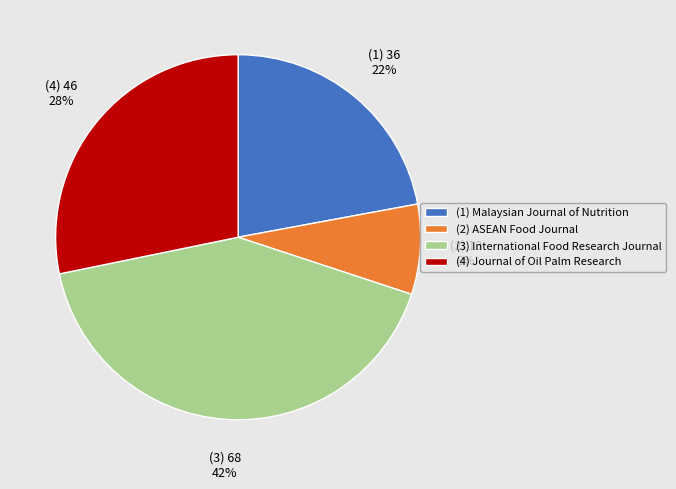

Does (3) International Food Research Journal account for over 50% of the chart?

No